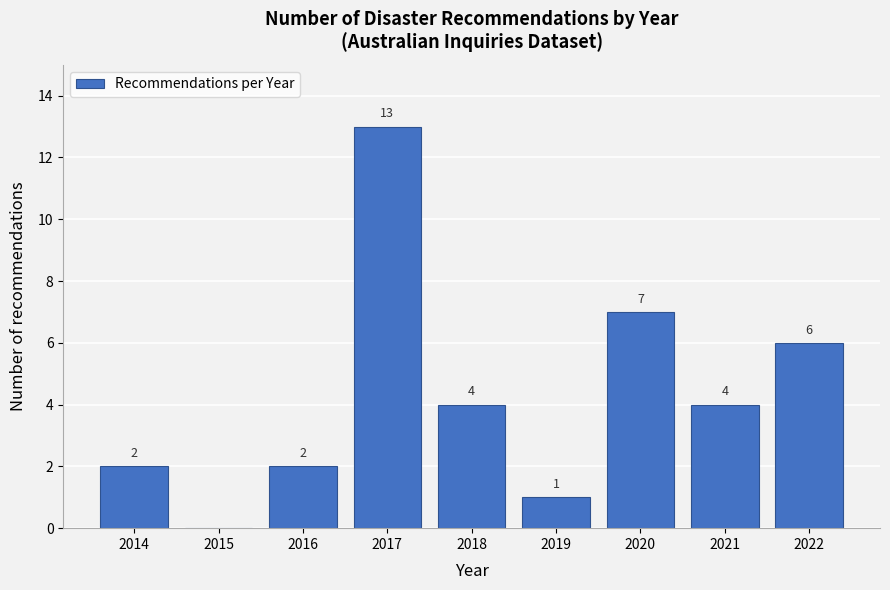

Reading left to right, extract all data points from this chart.

2014=2	2015=0	2016=2	2017=13	2018=4	2019=1	2020=7	2021=4	2022=6